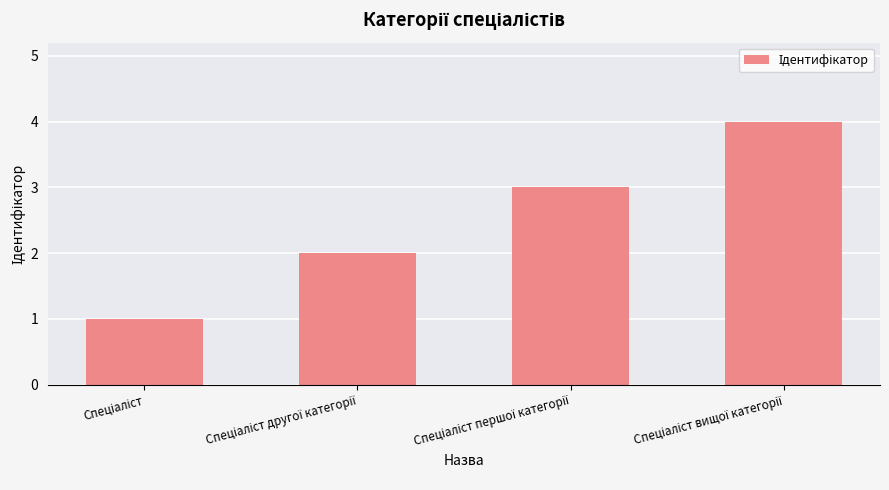

What is the sum of all values?

10